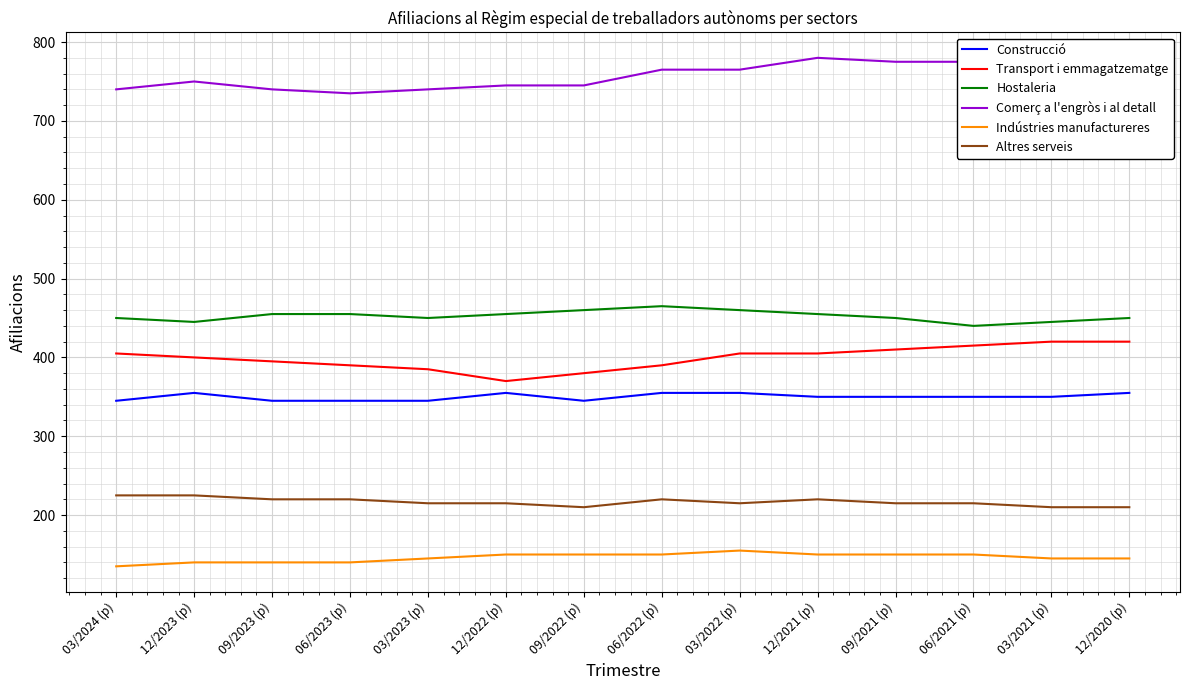

What is the total value across all series at 03/2022 (p)?

2355